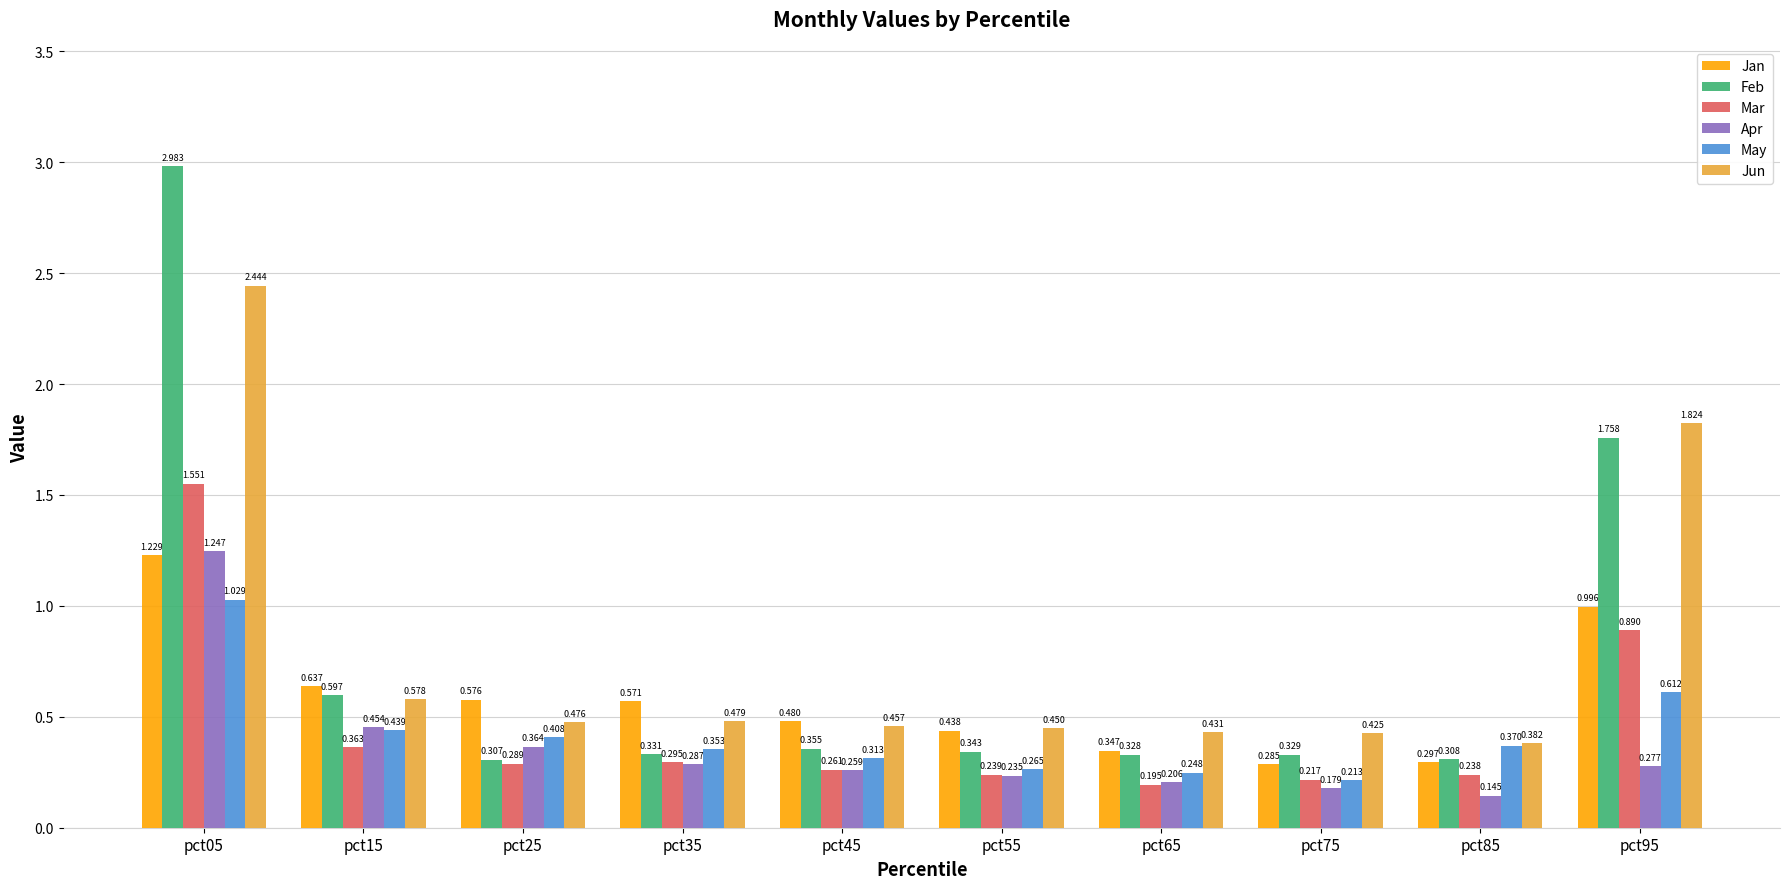

Which series has the largest total across all categories?

Jun